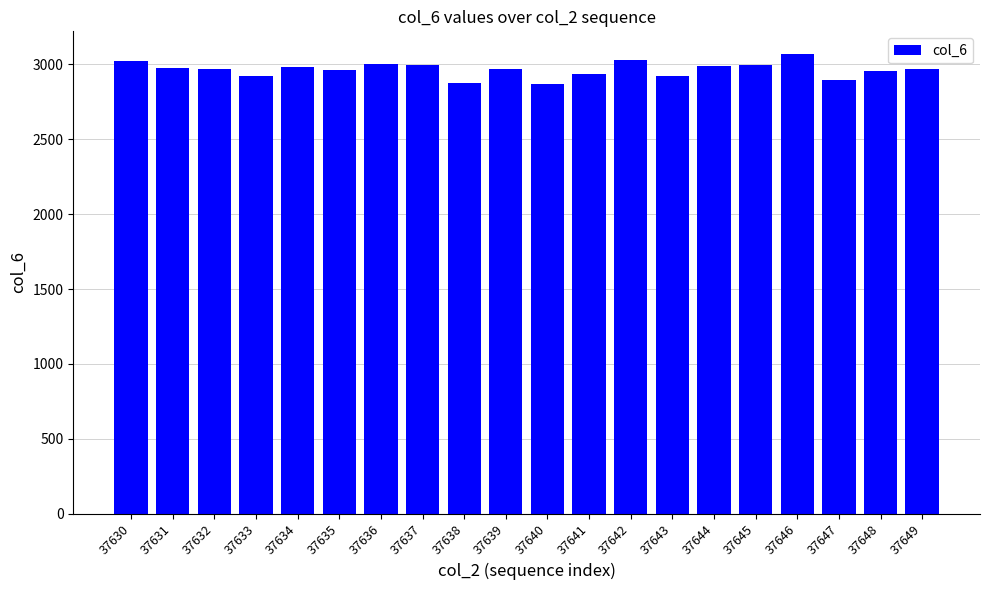

True or false: the data shows 3068 at 37646.

True